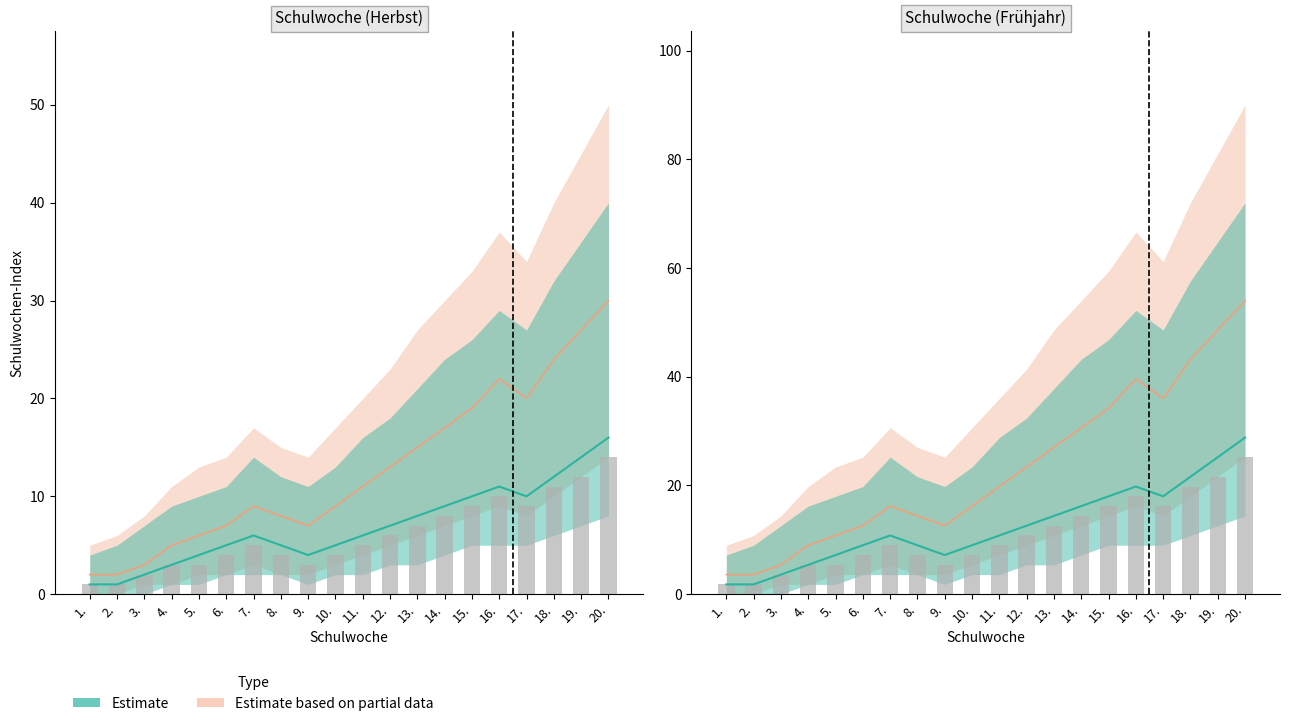

Between 18. and 4., which is larger?

18.